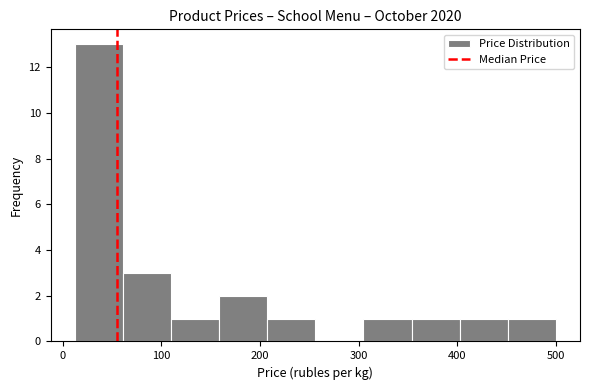

Reading left to right, transcribe this chart: for each bar, give the range it covers on the x-axis and its height. Neither the bar edges nor the heights are printed on the chart, so give them approximately, as read against the axes.

10 to 60: 13
60 to 110: 3
110 to 160: 1
160 to 210: 2
210 to 260: 1
260 to 300: 0
300 to 350: 1
350 to 400: 1
400 to 450: 1
450 to 500: 1